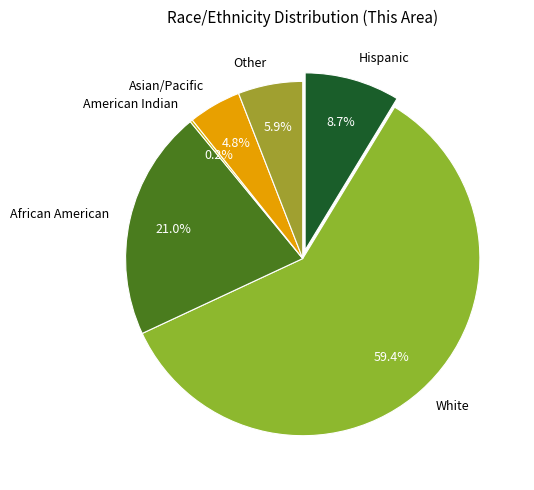

To the nearest percent, what is the difference between the largest and smallest slice percentages?

59%